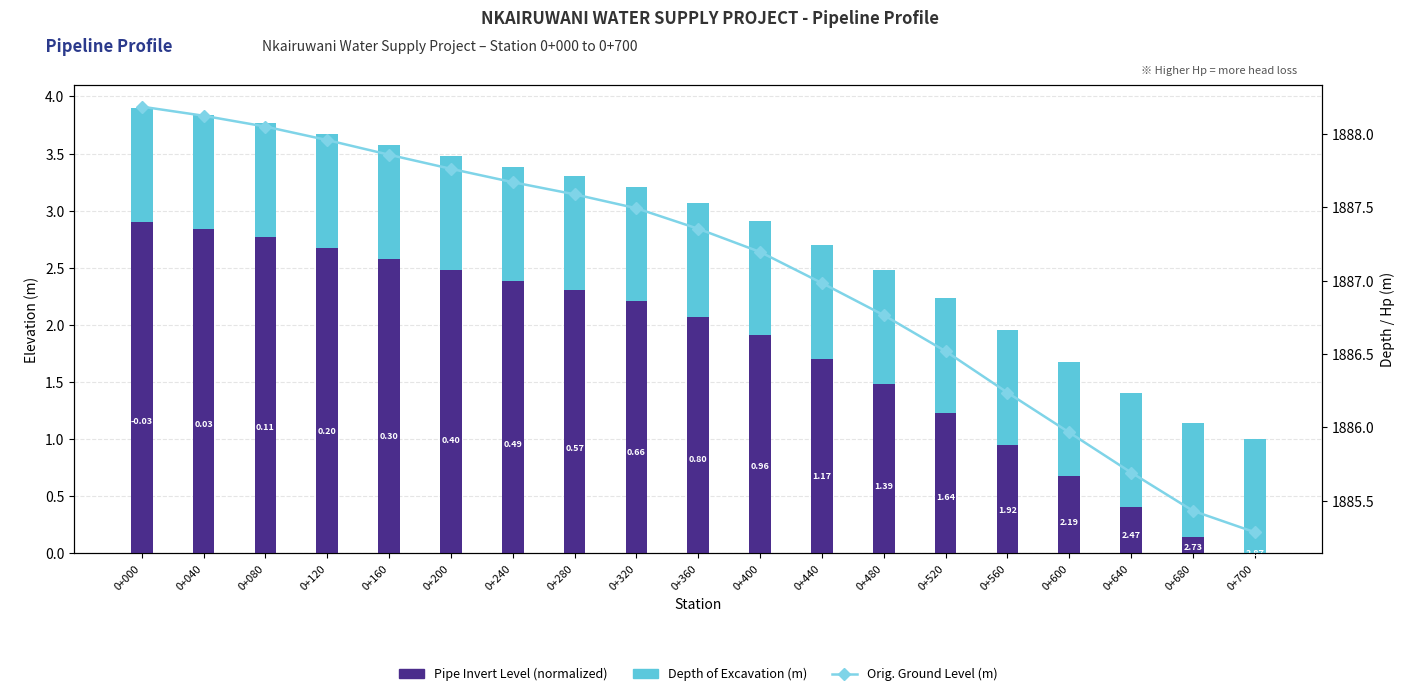

Reading left to right, transcribe all the data shown in this chart.

Pipe Invert Level (normalized): 2.9	2.8	2.8	2.7	2.6	2.5	2.4	2.3	2.2	2.1	1.9	1.7	1.5	1.2	1.0	0.7	0.4	0.1	0.0
Depth of Excavation (m): 1.0	1.0	1.0	1.0	1.0	1.0	1.0	1.0	1.0	1.0	1.0	1.0	1.0	1.0	1.0	1.0	1.0	1.0	1.0
Orig. Ground Level (m): 1888.2	1888.1	1888.1	1888.0	1887.9	1887.8	1887.7	1887.6	1887.5	1887.4	1887.2	1887.0	1886.8	1886.5	1886.2	1886.0	1885.7	1885.4	1885.3